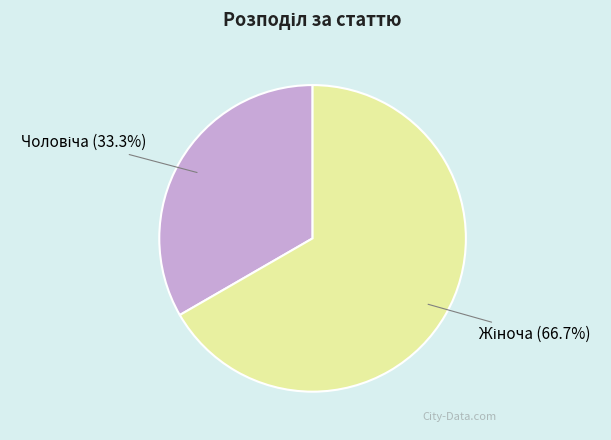

How many segments does this pie chart have?

2